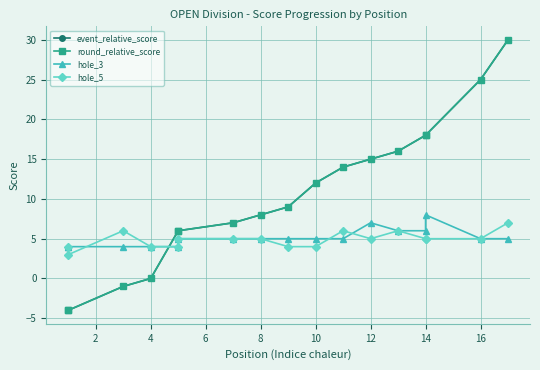

Which series has the widest spread of values?

event_relative_score